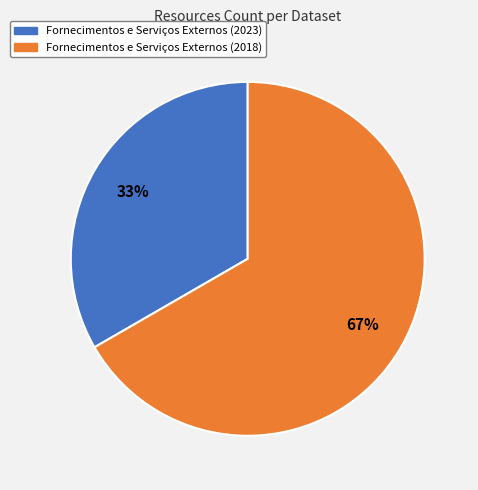

Between Fornecimentos e Serviços Externos (2023) and Fornecimentos e Serviços Externos (2018), which is larger?

Fornecimentos e Serviços Externos (2018)